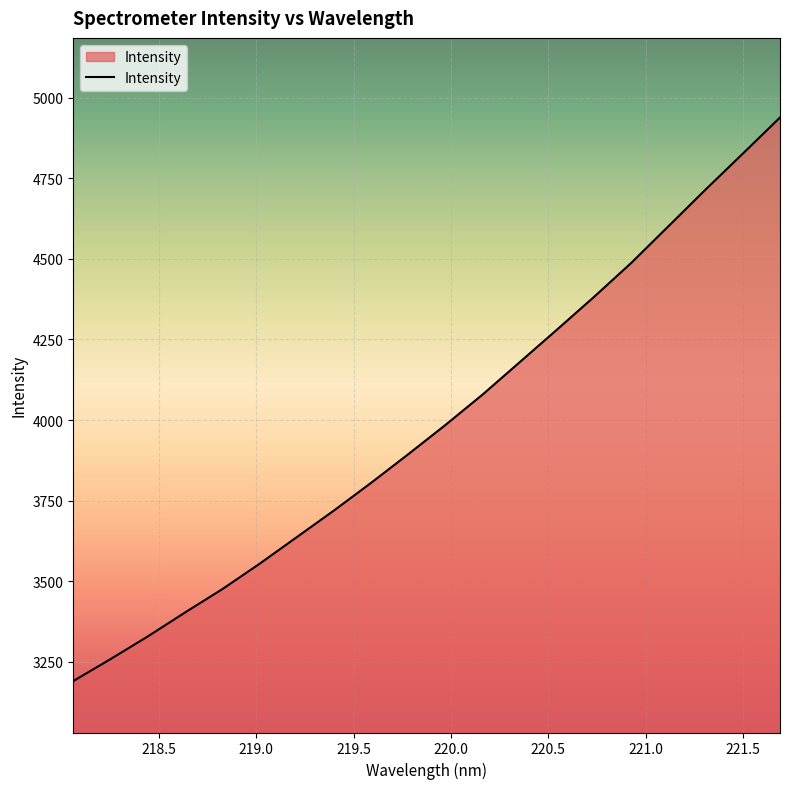

What is the difference between the maximum and minimum values?

1747.9